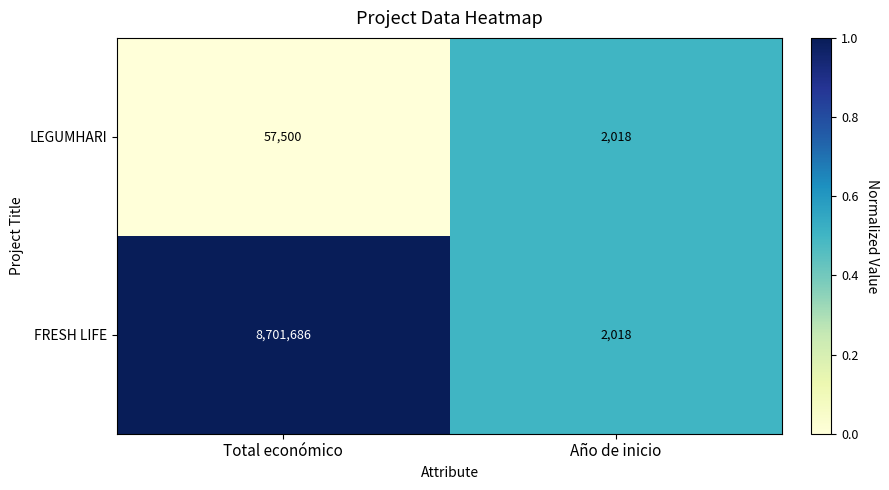

Read the FRESH LIFE value at Año de inicio, to the nearest 50.

2000